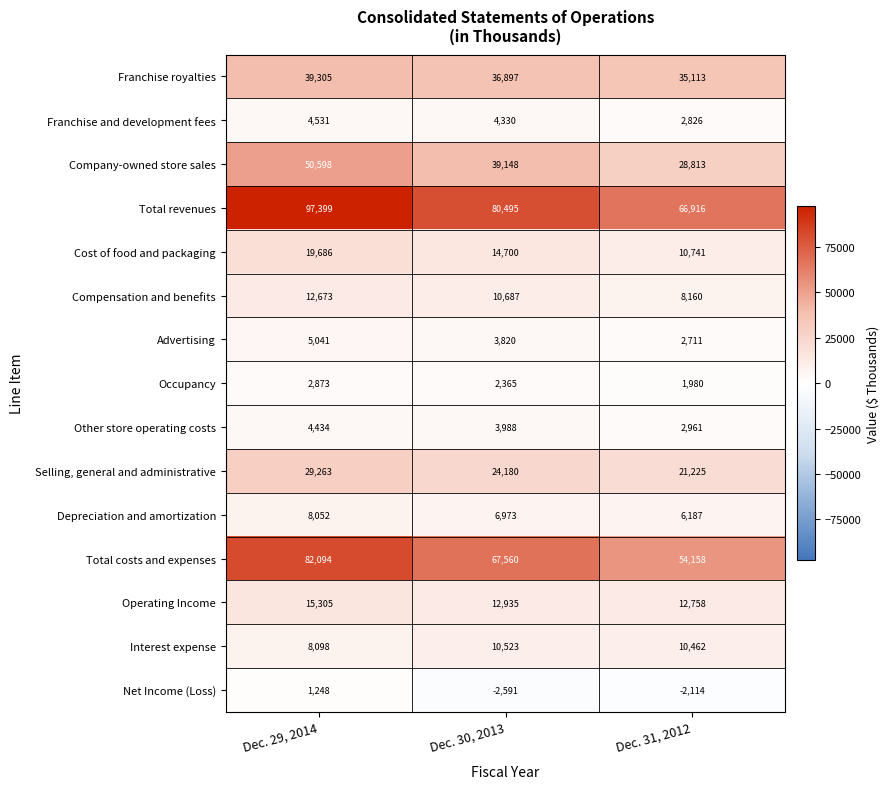

Is the value of Selling, general and administrative at Dec. 30, 2013 greater than the value of Company-owned store sales at Dec. 31, 2012?

No